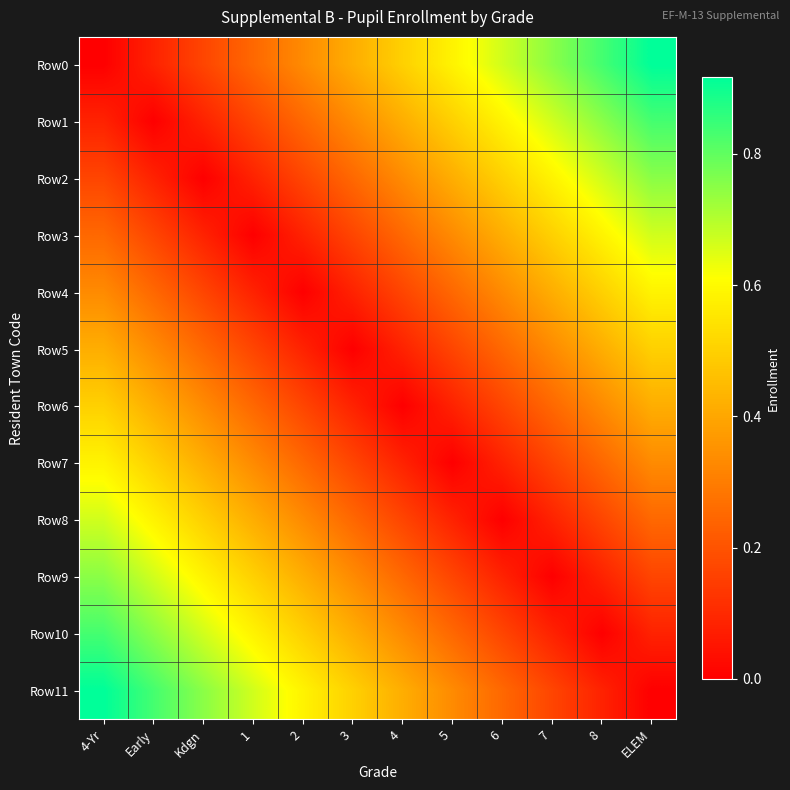

Which series changed the most between 2 and ELEM?

Row2